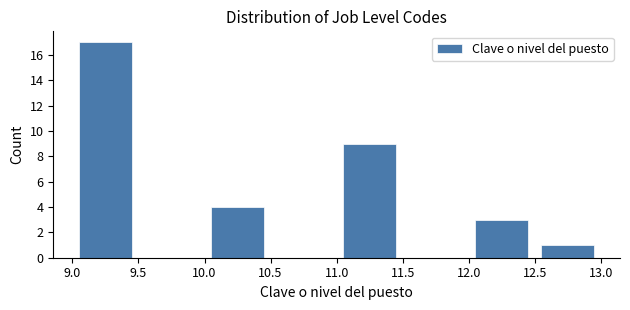

Which range on the x-axis has the tallest bar?

9.0 to 9.5